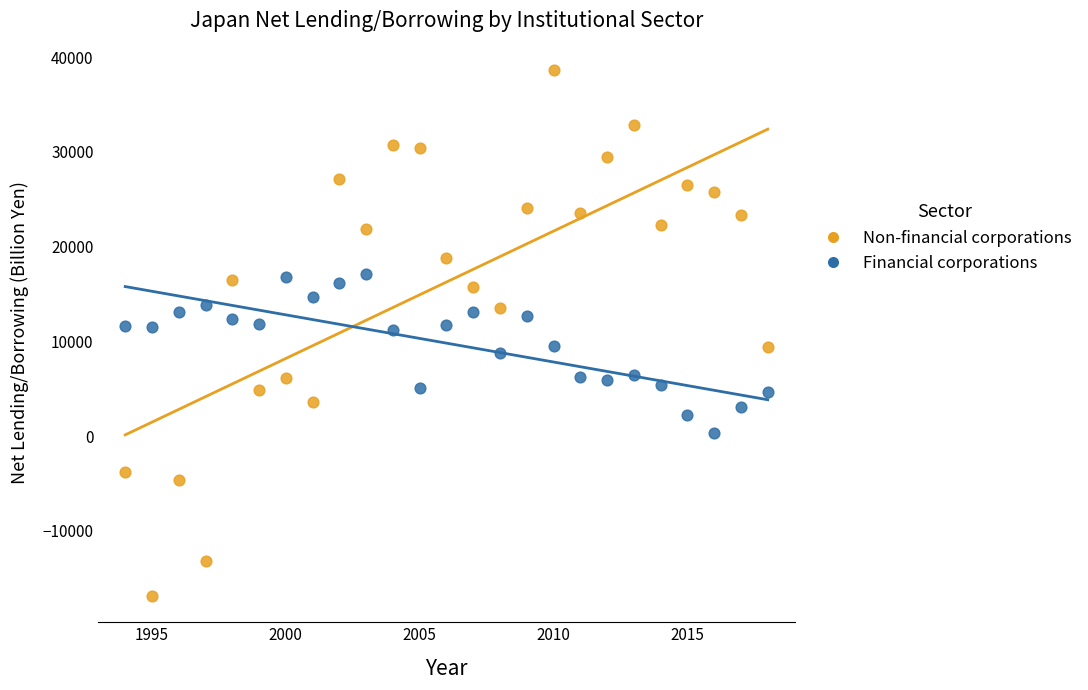

Which series contains the highest Y value?

Non-financial corporations